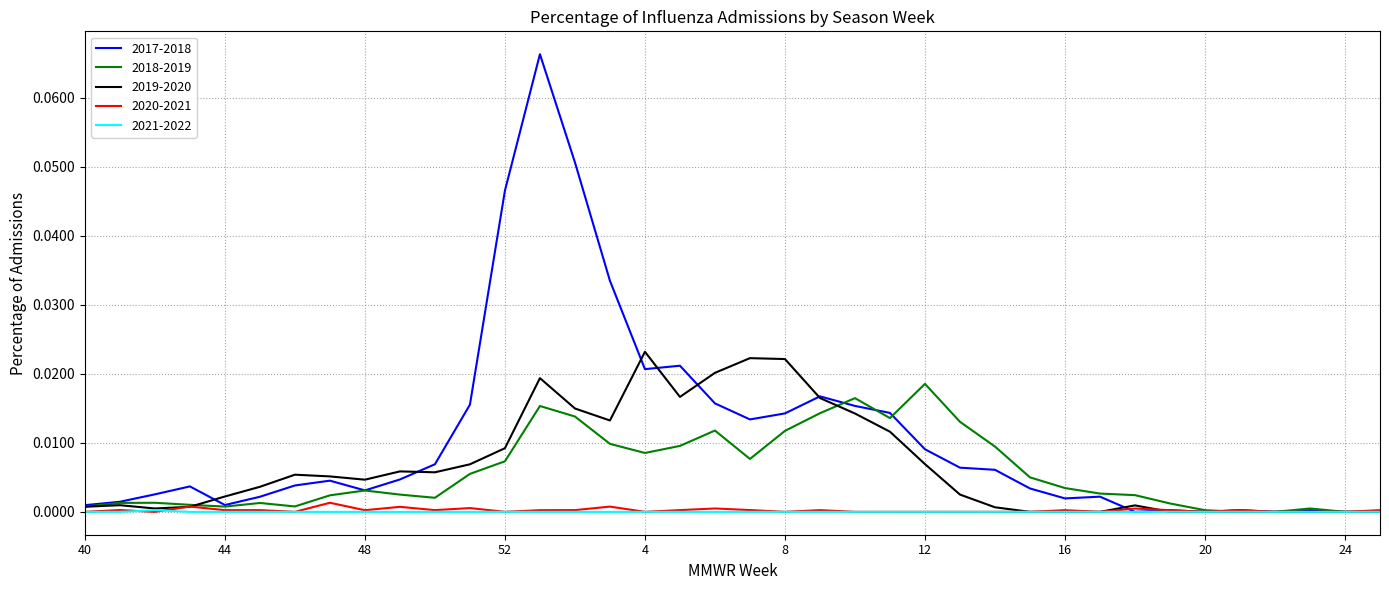

Which series has the widest spread of values?

2017-2018